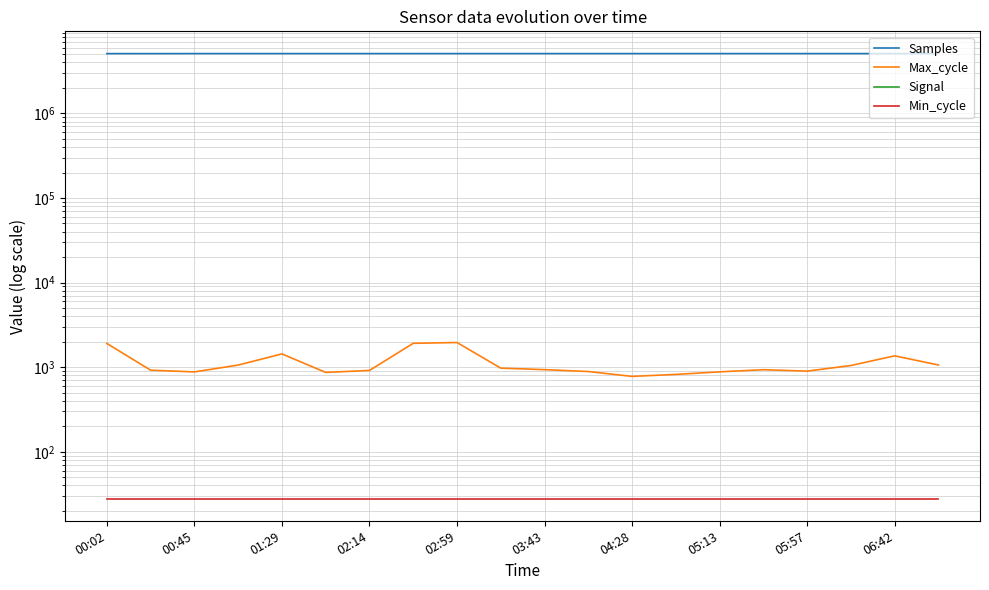

Does the chart have visible grid lines?

Yes